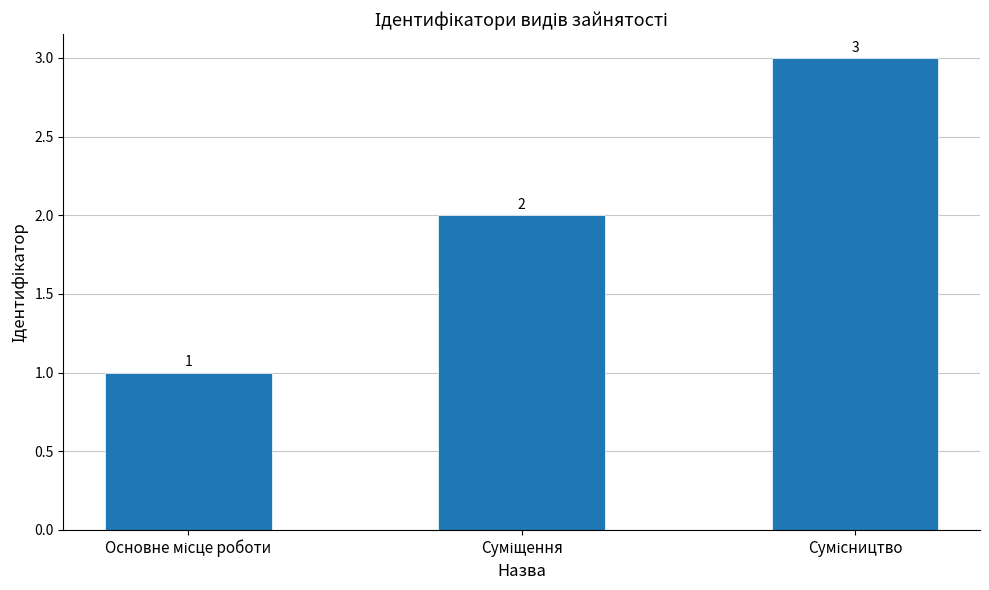

How many values are between 1 and 3?

3